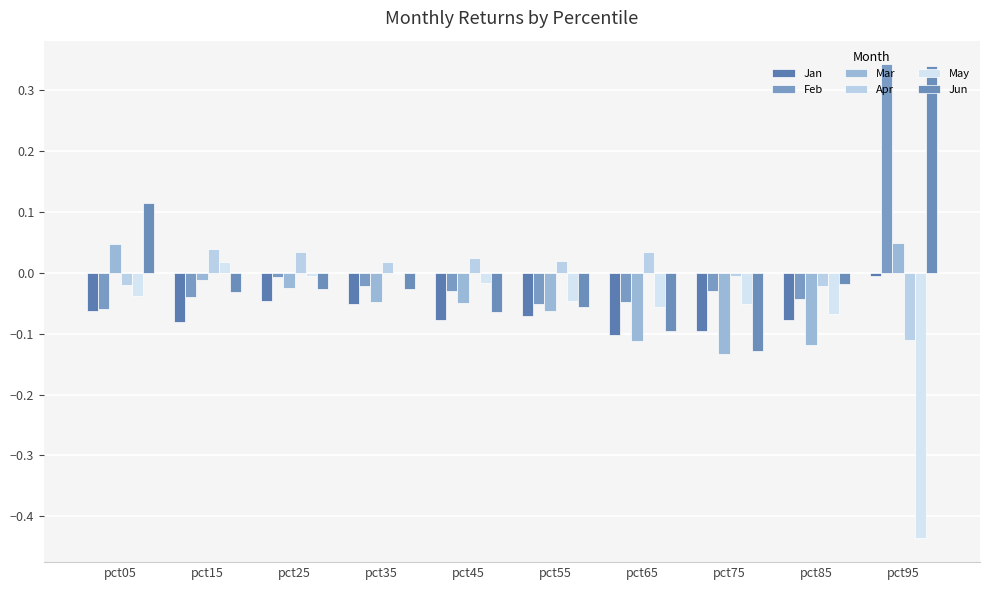

How many categories are shown in the chart?

10